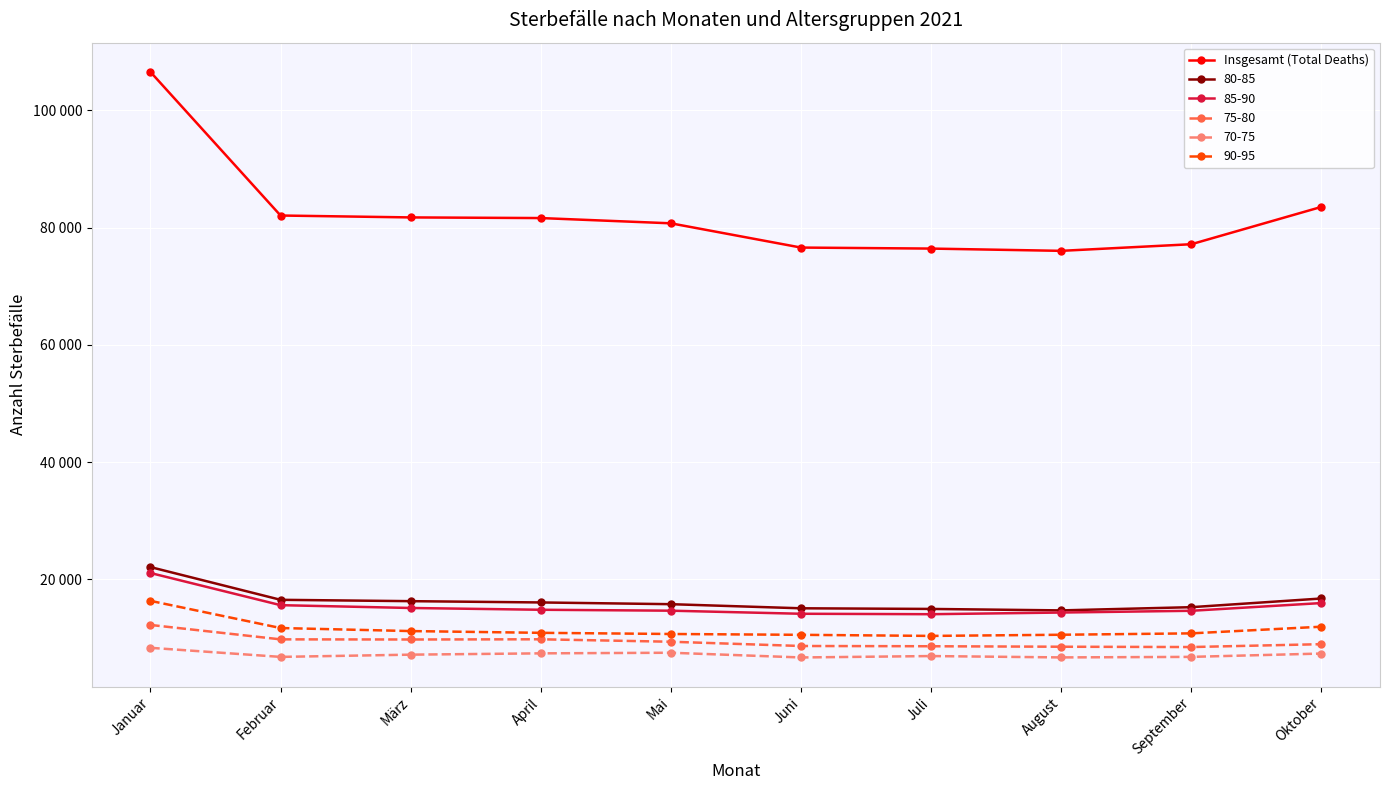

Is this an area chart (filled region under the line)?

No